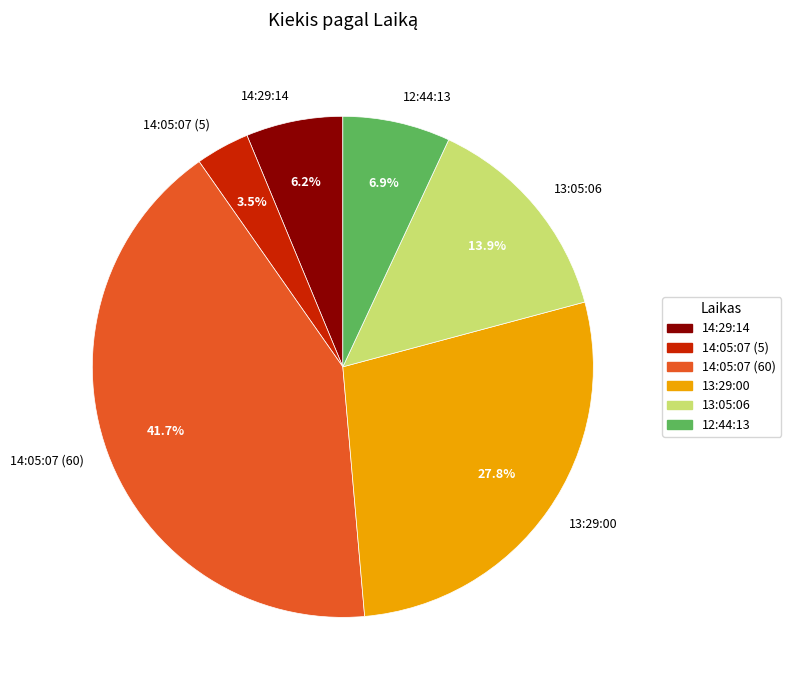

Is it true that 14:05:07 (60) is 31% of the pie?

False